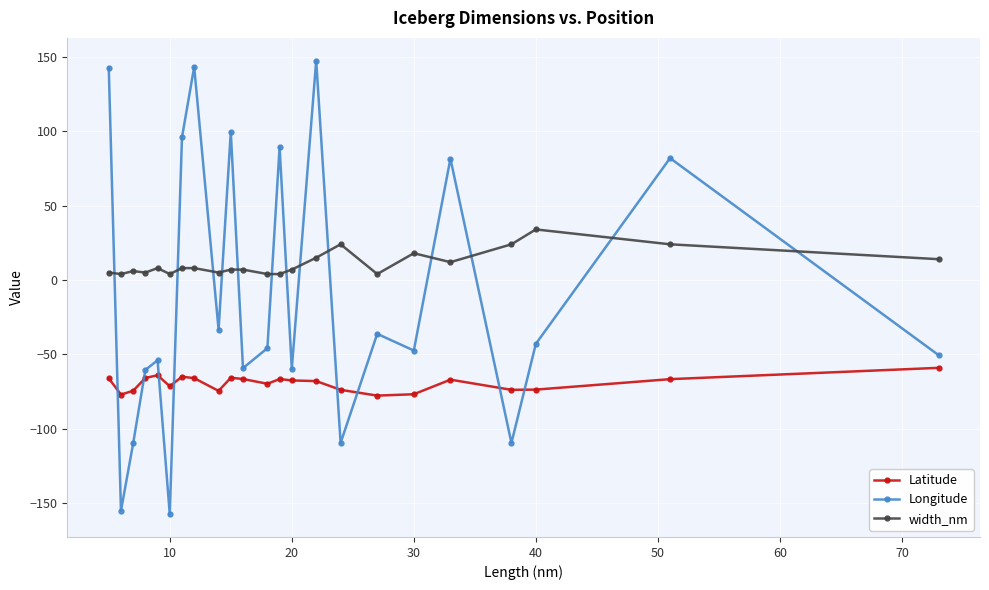

True or false: width_nm and Longitude cross at least once.

True